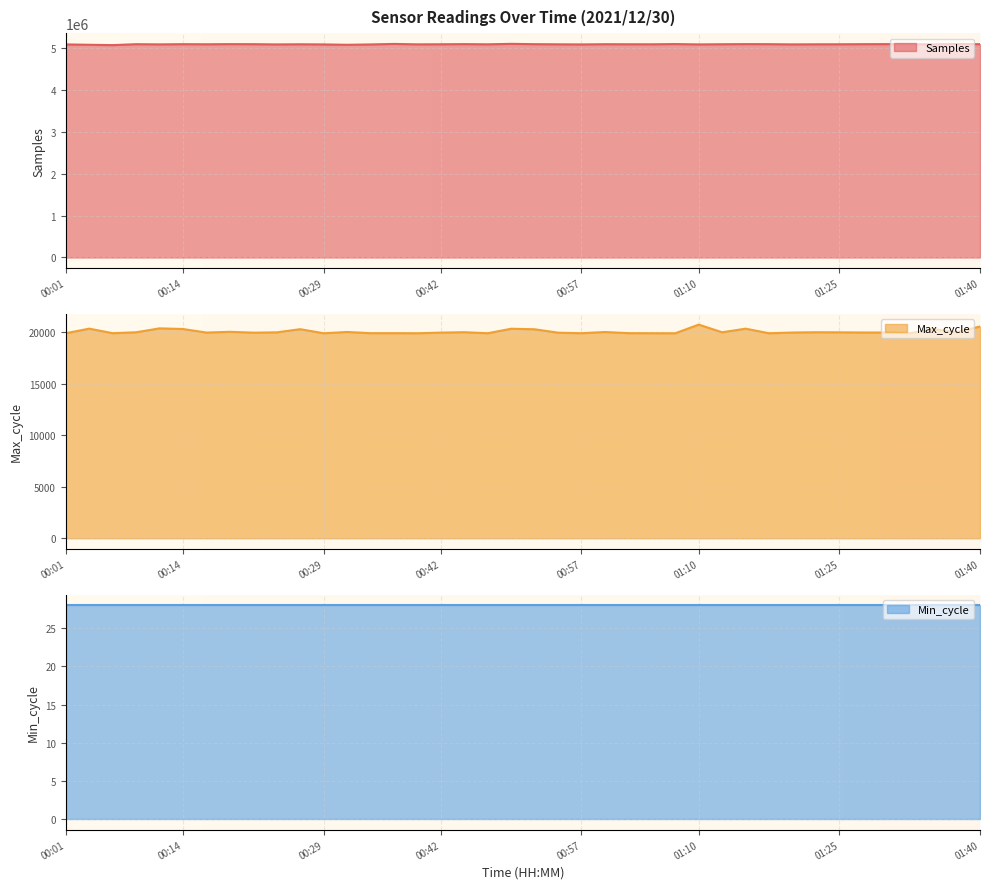

Is the value of Samples at 00:32 greater than the value of Max_cycle at 00:29?

Yes